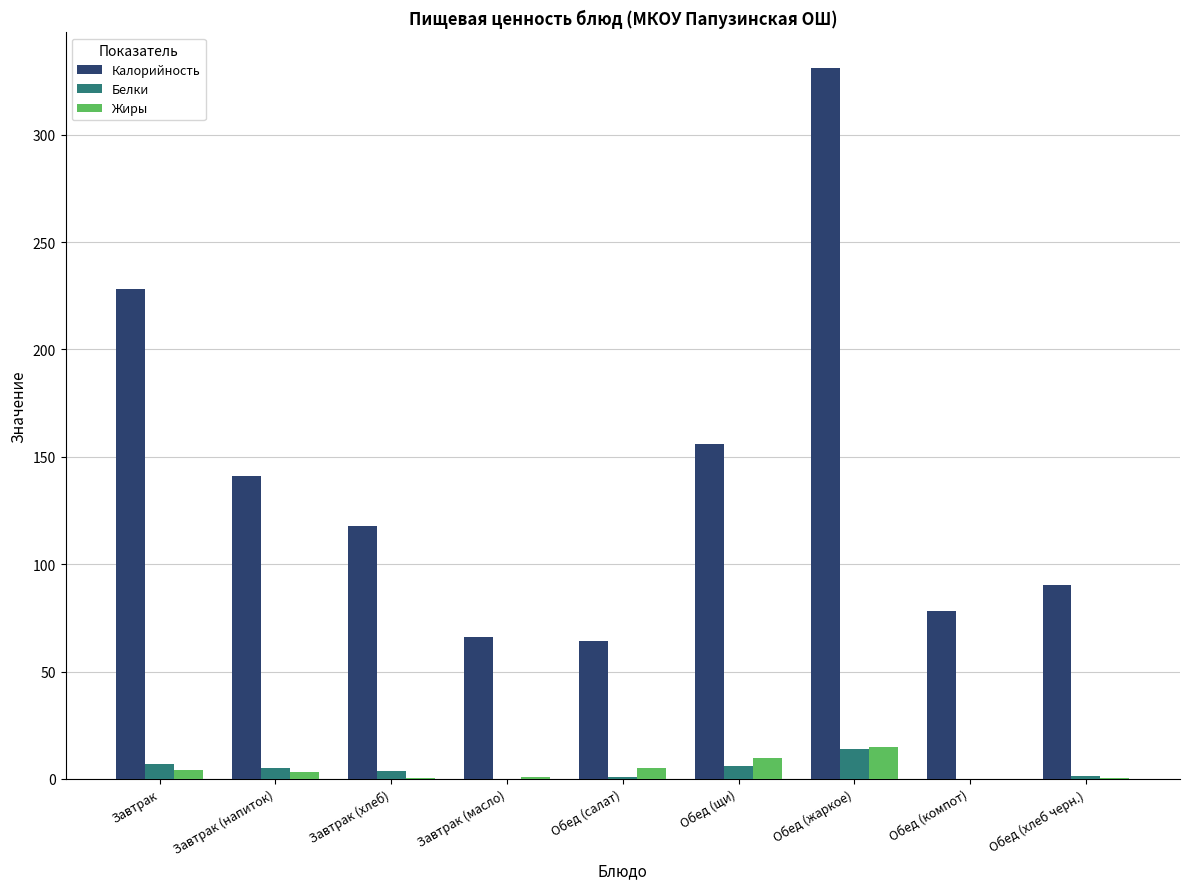

Does the chart contain stacked bars?

No